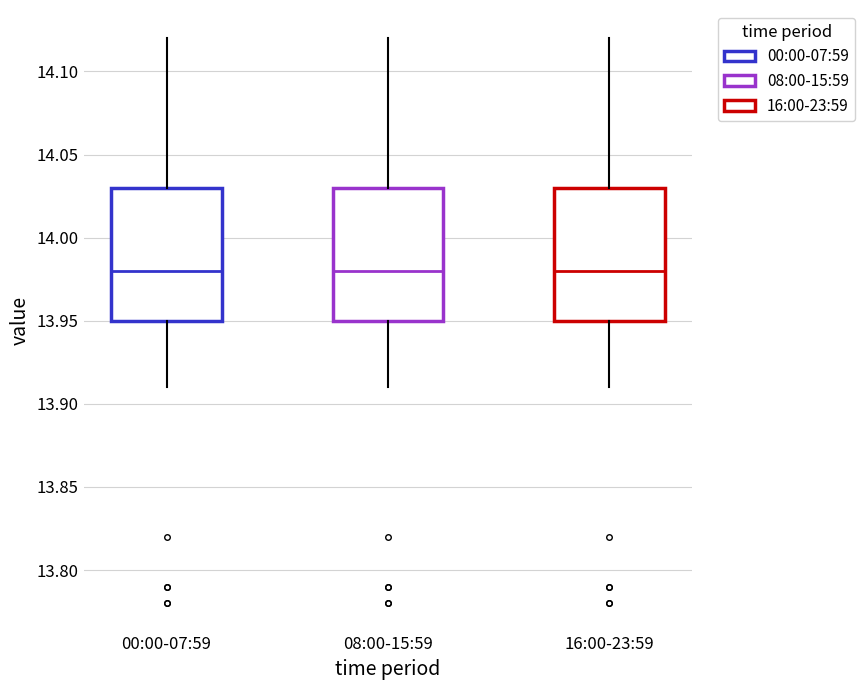

Where does the upper whisker of the box for 08:00-15:59 end on the y-axis? The values are not printed on the chart, so give them approximately, as read against the axis.

14.12